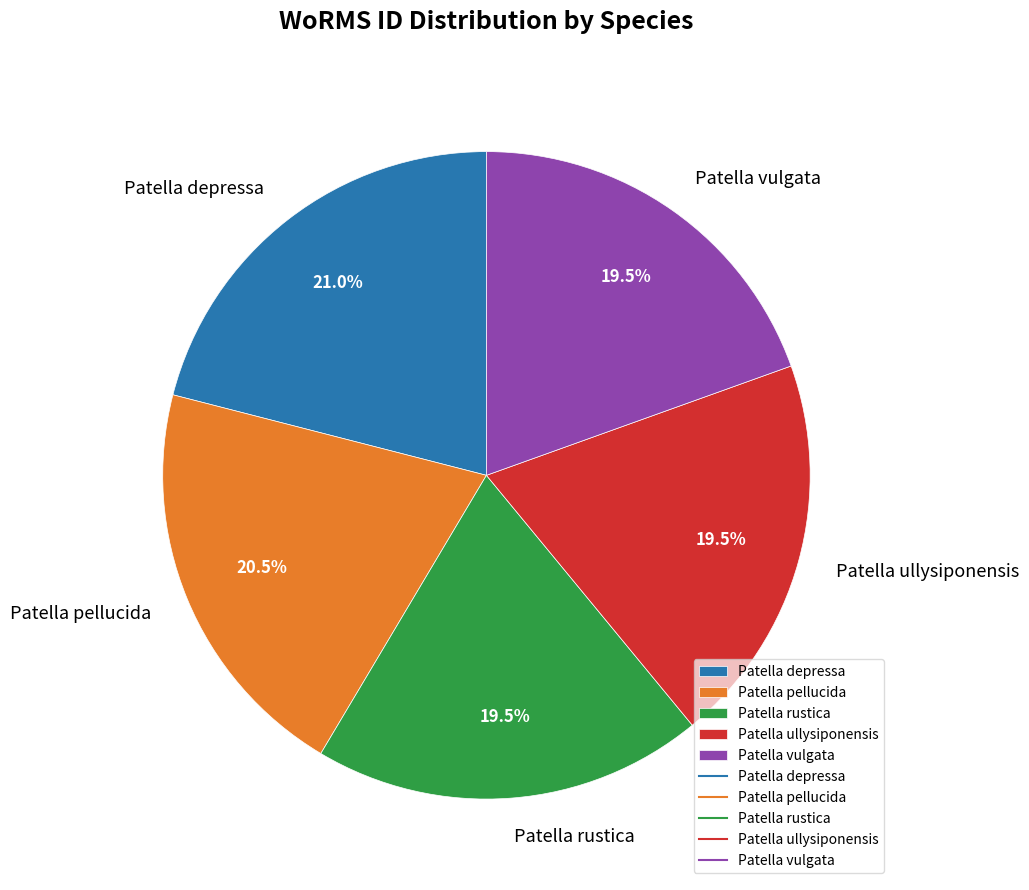

Which category has the biggest portion of the pie?

Patella depressa